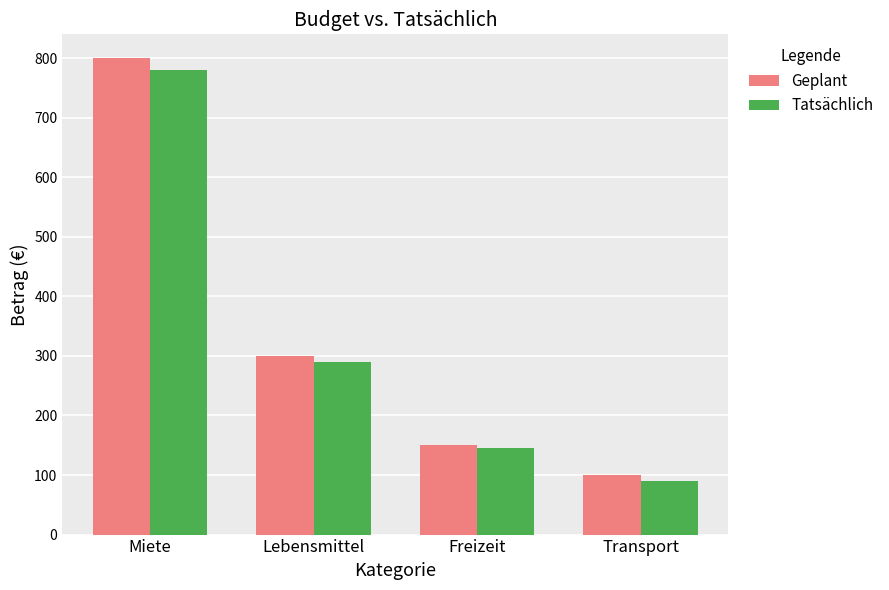

What is the maximum value for Tatsächlich?

780